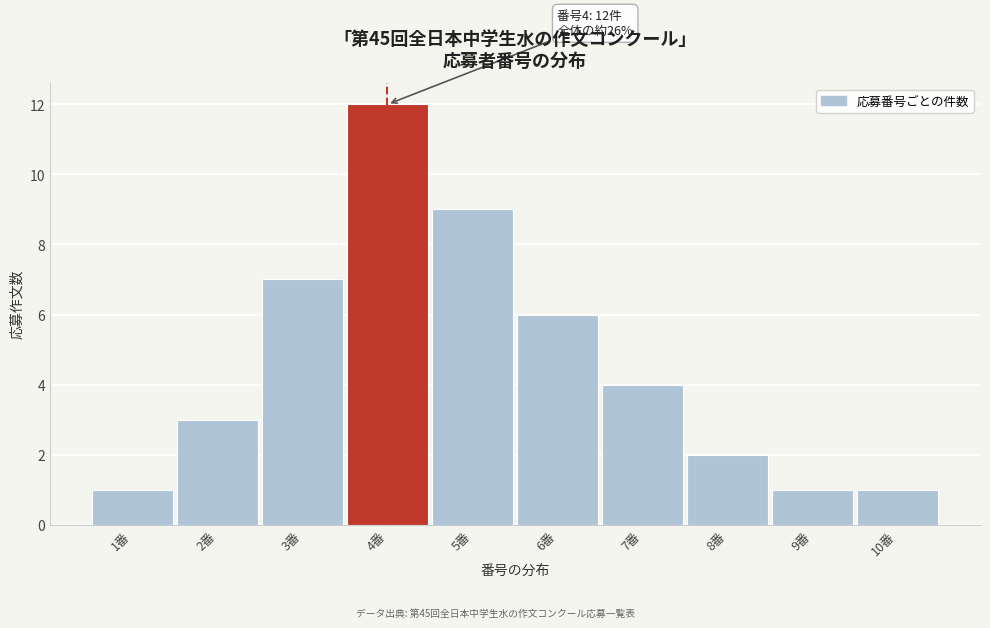

Reading right to left, transcribe all the data shown in this chart.

1	1	2	4	6	9	12	7	3	1